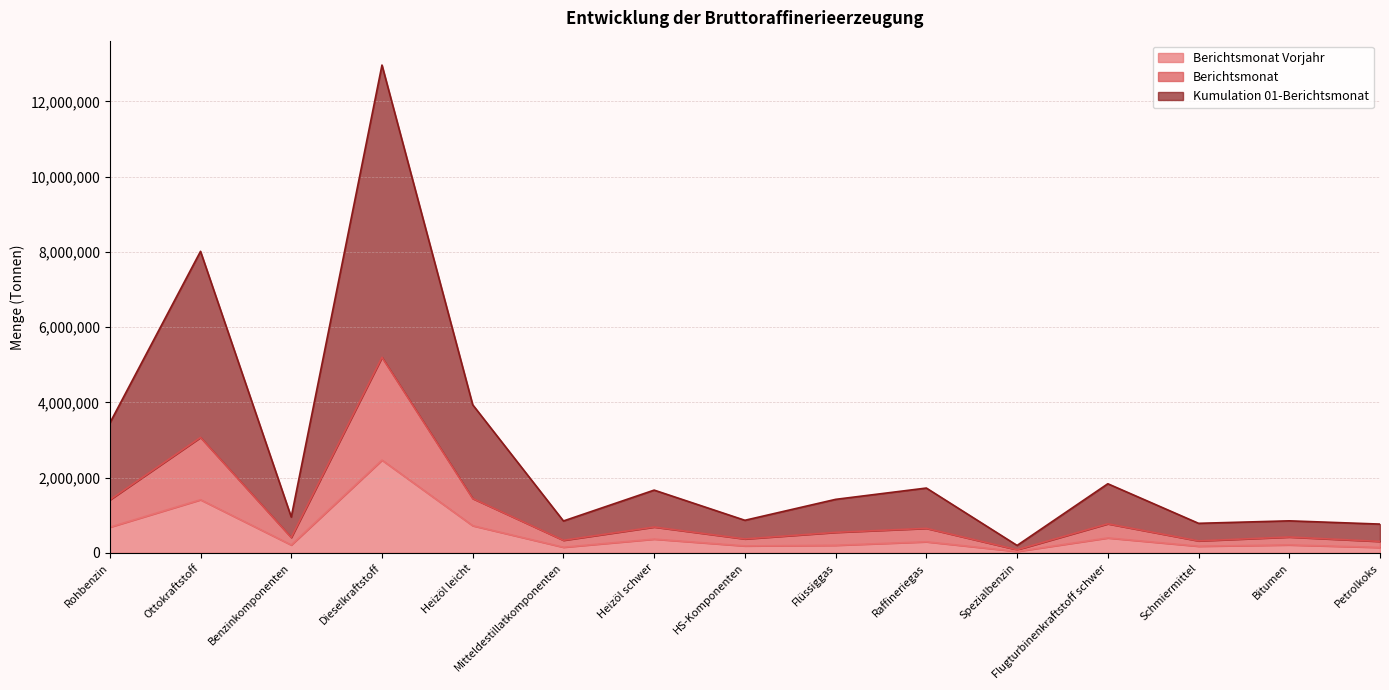

True or false: Berichtsmonat Vorjahr and Kumulation 01-Berichtsmonat cross at least once.

False